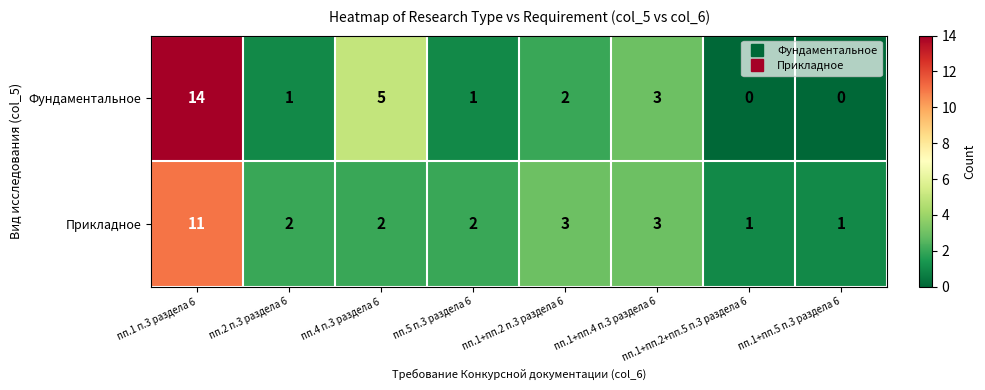

The Фундаментальное series shows 5 at пп.4 п.3 раздела 6. True or false?

True